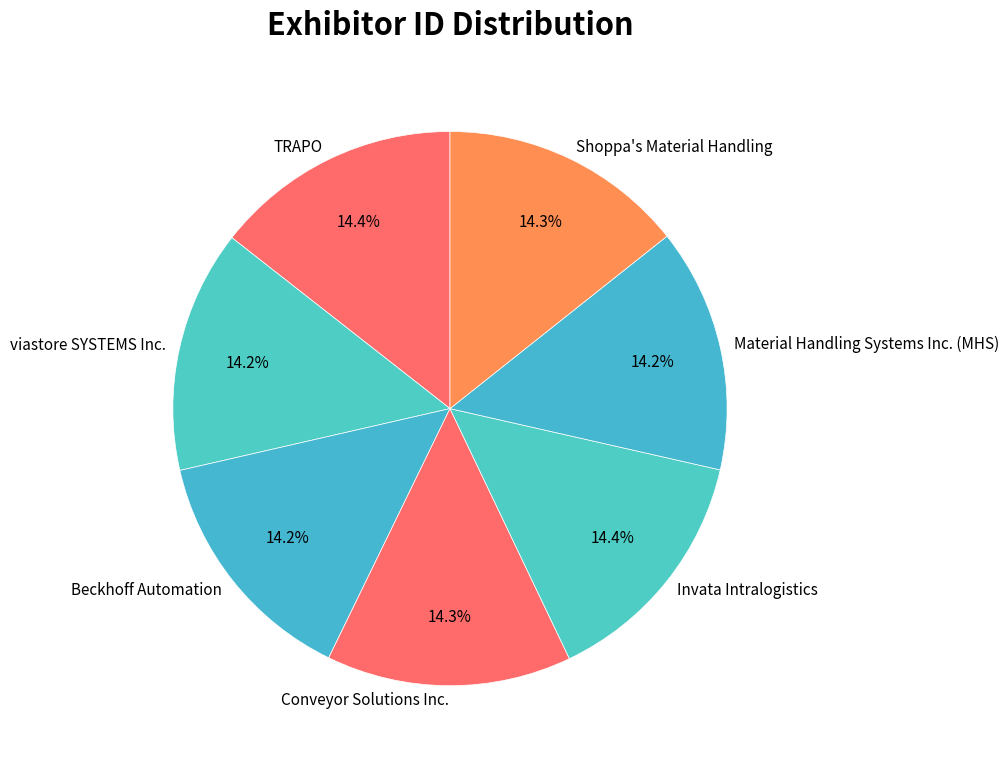

True or false: Shoppa's Material Handling accounts for 3% of the total.

False